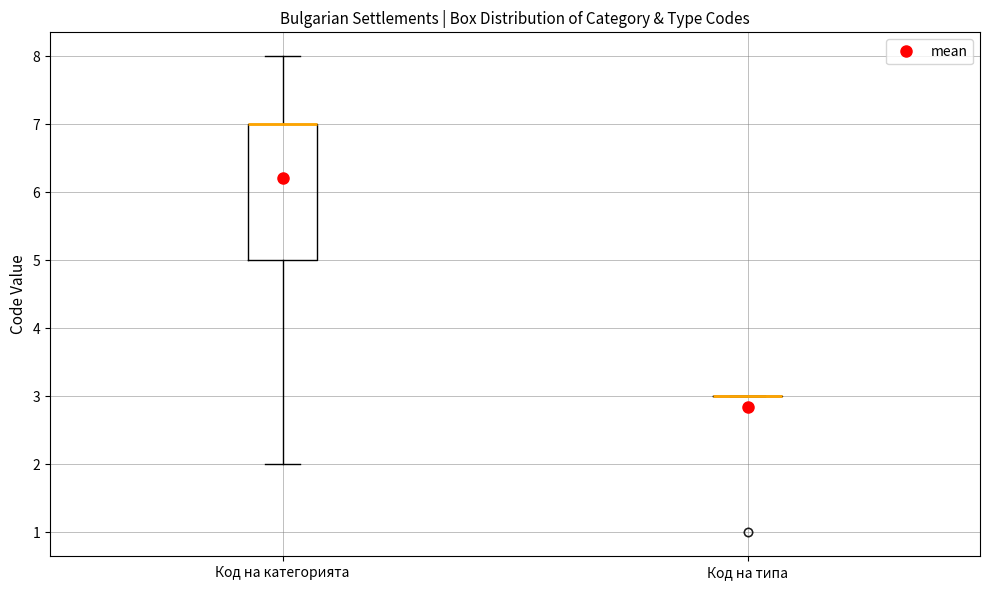

Reading left to right, read every box against the y-axis: the position of its median line, the range the box covers, and the ends of its whiskers. The values are not printed on the chart, so give them approximately, as read against the axis.

Код на категорията: median 7 (drawn on the box's upper edge), box 5 to 7, whiskers 2 to 8
Код на типа: box collapsed to a line at 3, whiskers 3 to 3